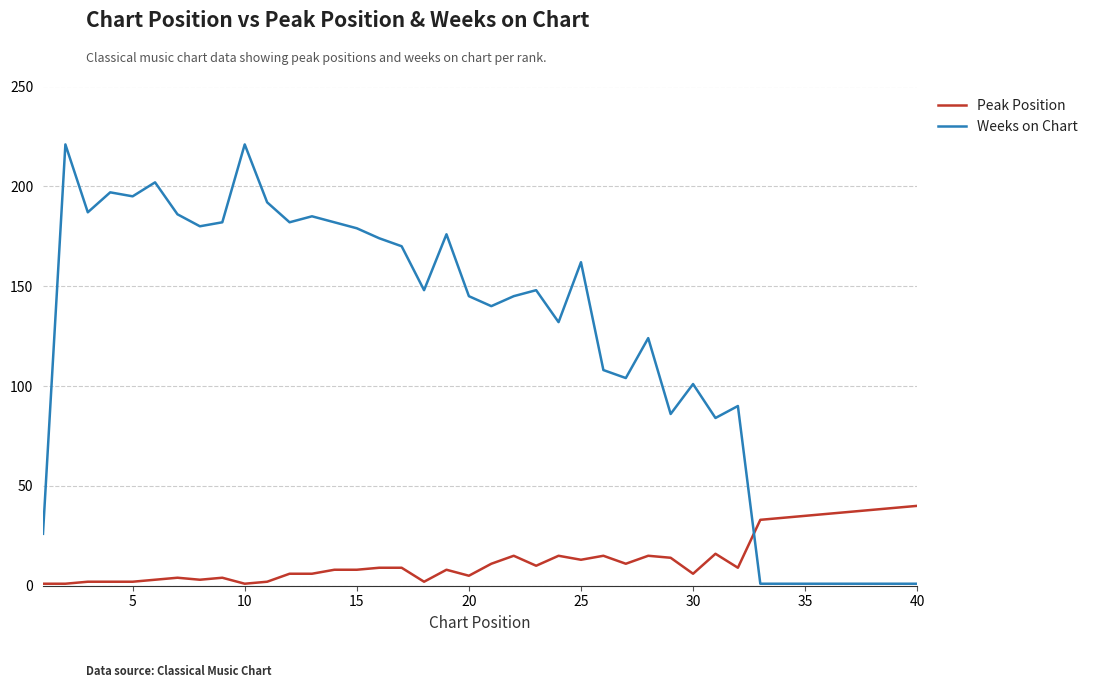

Which series has the largest range (max minus min)?

Weeks on Chart